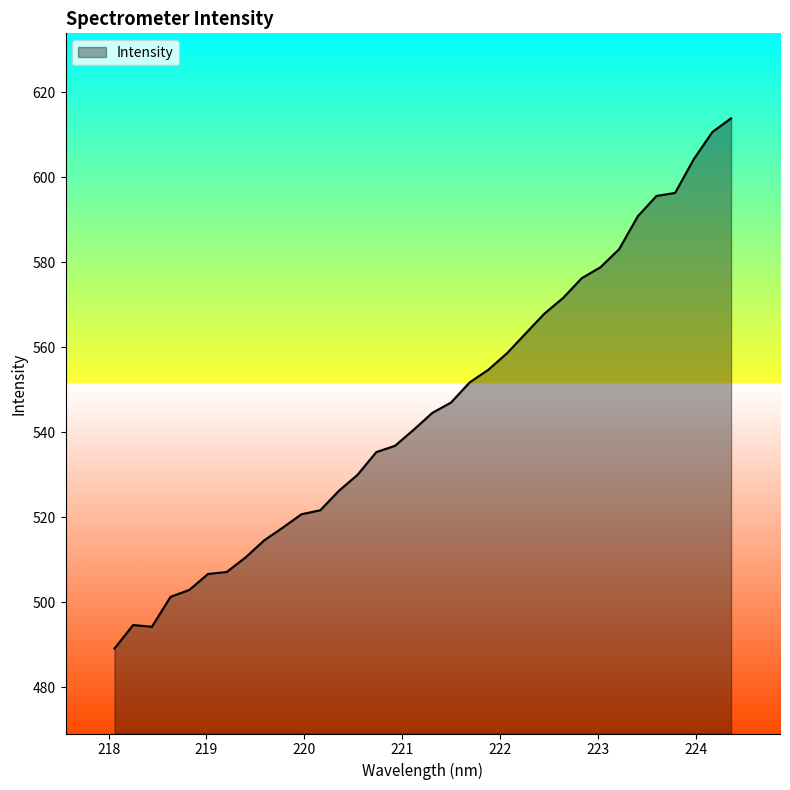

What is the difference between the maximum and minimum values?

124.8